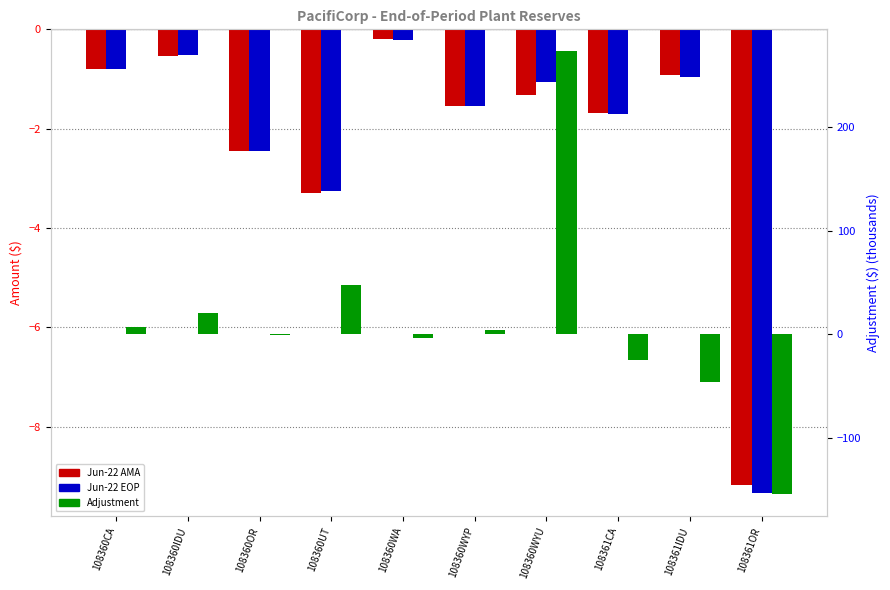

What position from the right is 108360WYP?

5